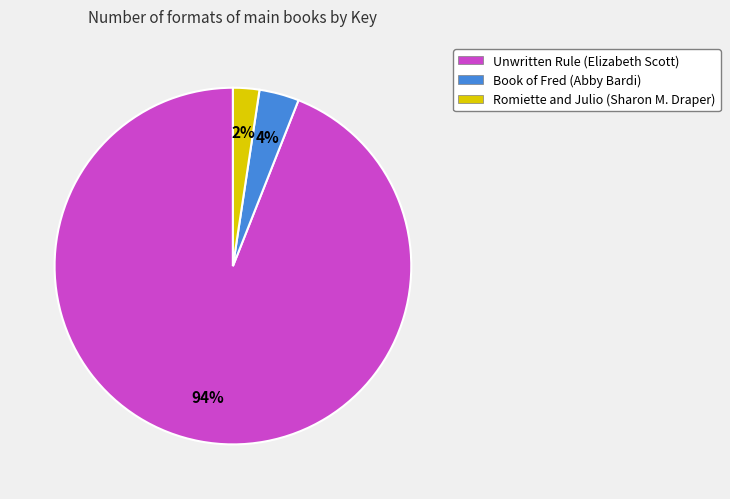

Which slice is the smallest?

Romiette and Julio (Sharon M. Draper)